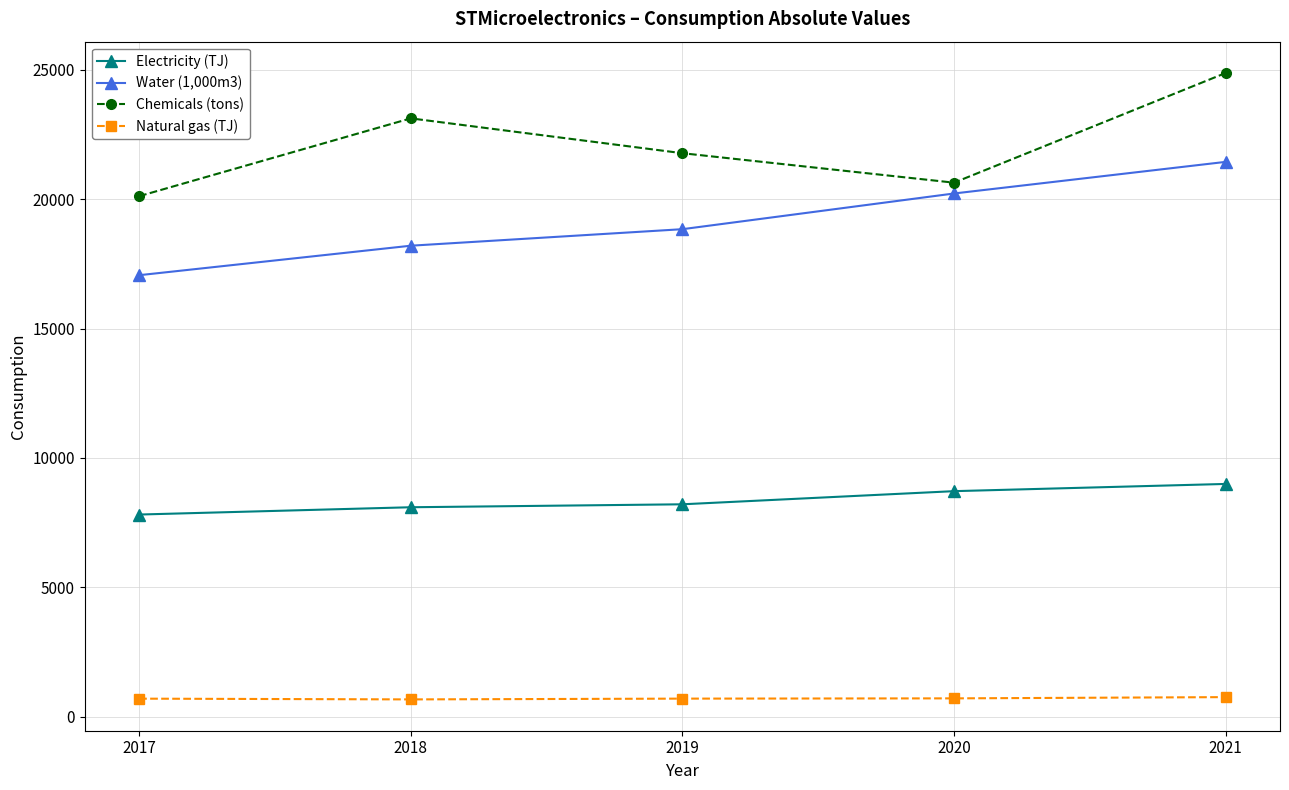

Where is Water (1,000m3) nearest to the value 19254?

2019